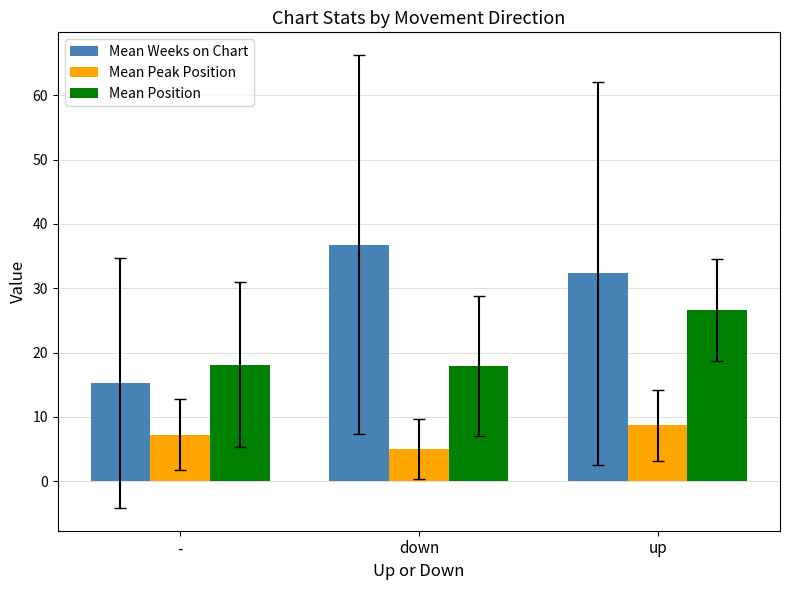

What are all the series names shown in the legend?

Mean Weeks on Chart, Mean Peak Position, Mean Position